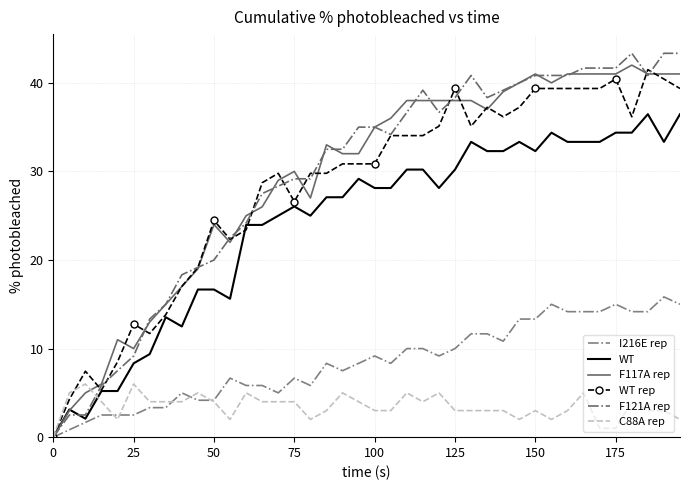

How many times do F121A rep and F117A rep cross each other?

17